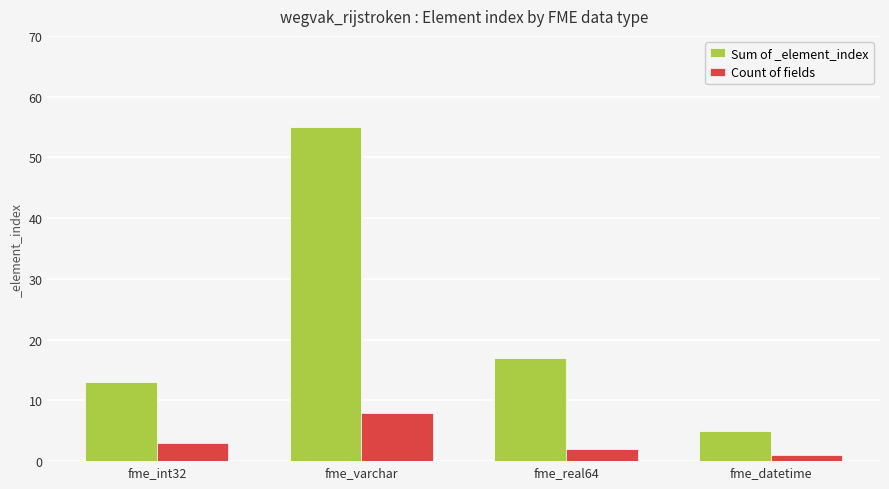

Reading left to right, list all the values displayed in this chart.

Sum of _element_index: fme_int32=13	fme_varchar=55	fme_real64=17	fme_datetime=5
Count of fields: fme_int32=3	fme_varchar=8	fme_real64=2	fme_datetime=1